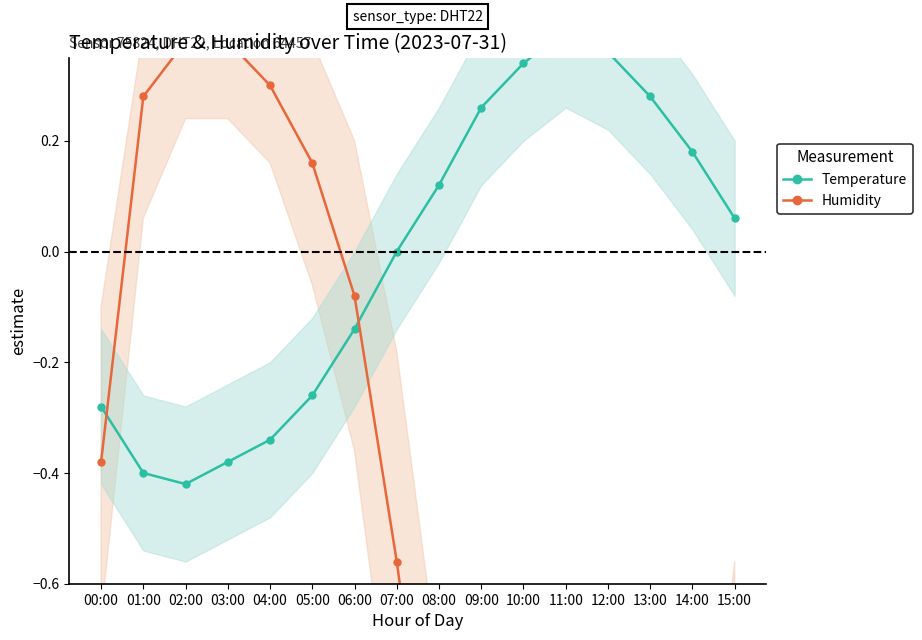

Does the chart have visible grid lines?

No